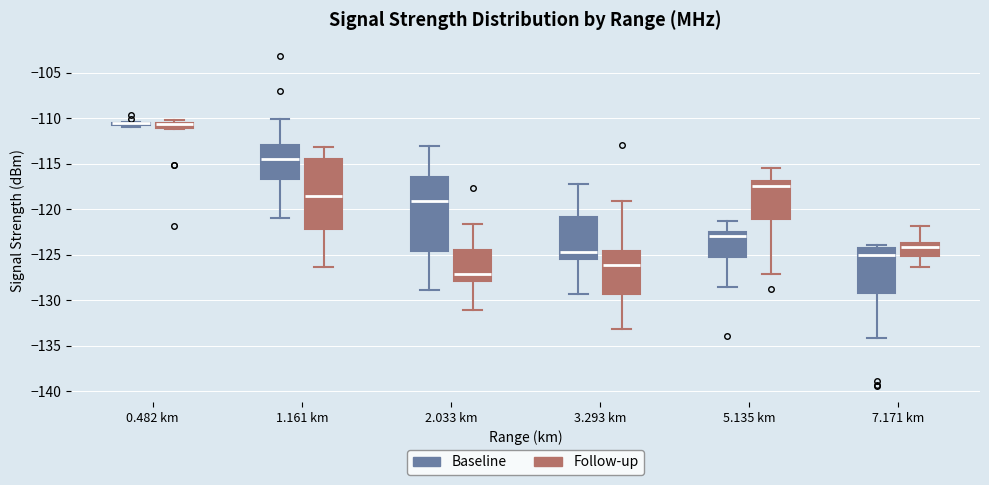

Where does the median line of the box for 1.161 km (Baseline) sit on the y-axis? The values are not printed on the chart, so give them approximately, as read against the axis.

-114.5